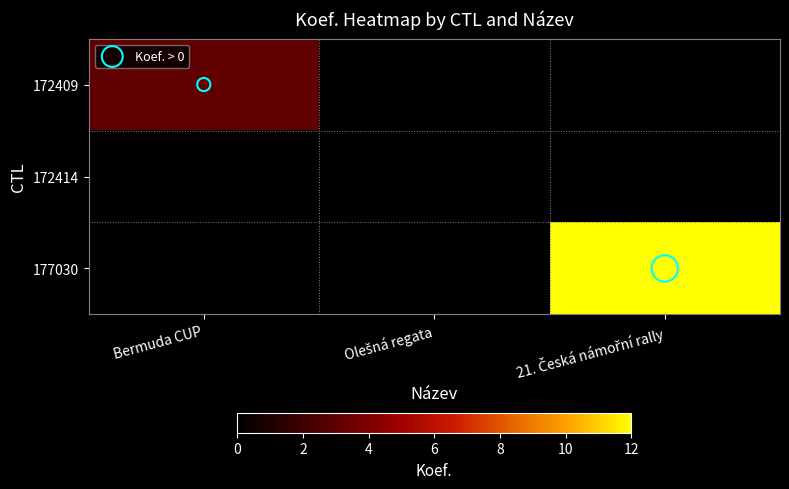

Between 21. Česká námořní rally and Olešná regata, which is larger?

21. Česká námořní rally